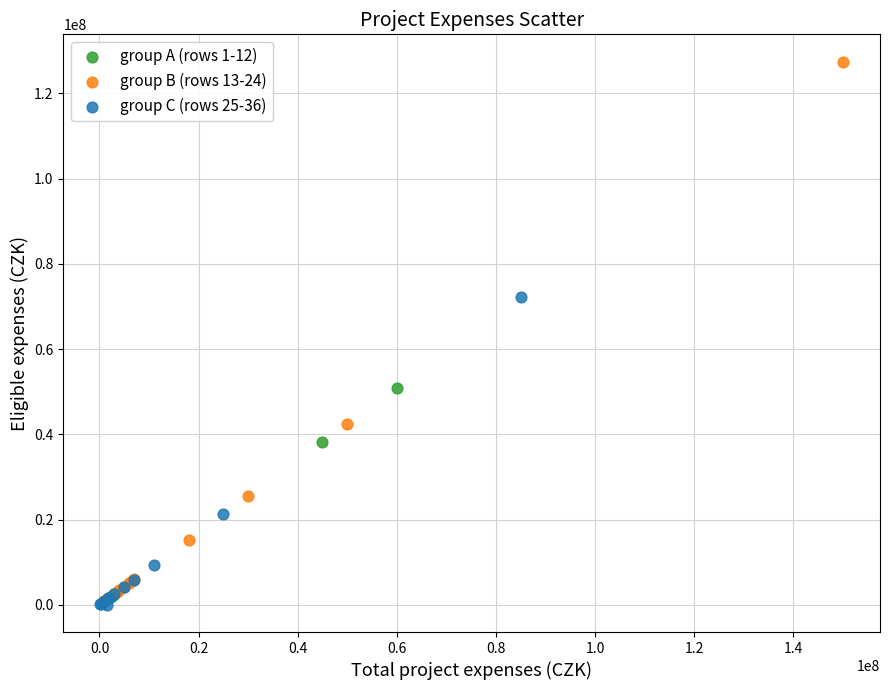

What are all the series names shown in the legend?

group A (rows 1-12), group B (rows 13-24), group C (rows 25-36)